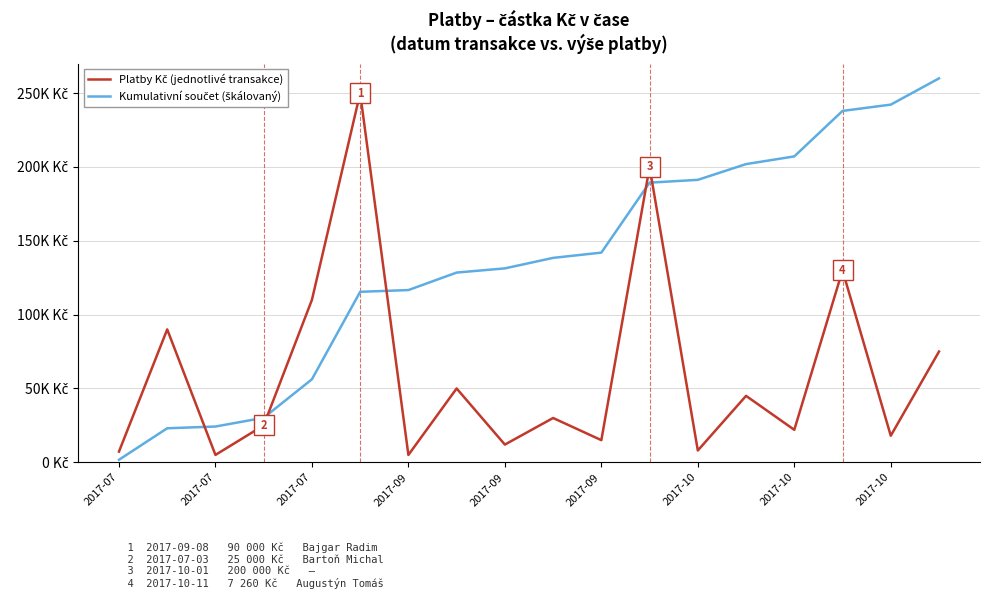

Which label corresponds to the smallest value in the chart?

2017-07